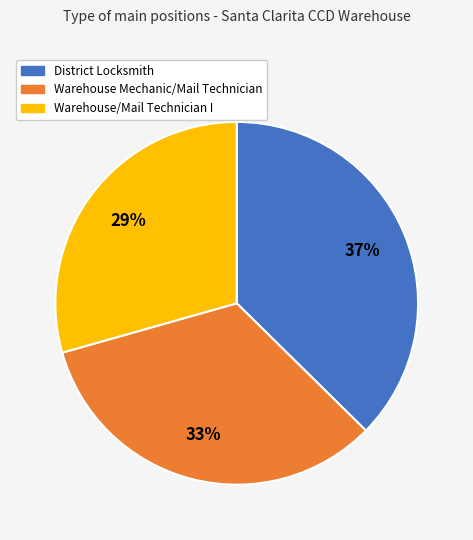

To the nearest percent, what portion does Warehouse Mechanic/Mail Technician represent?

33%